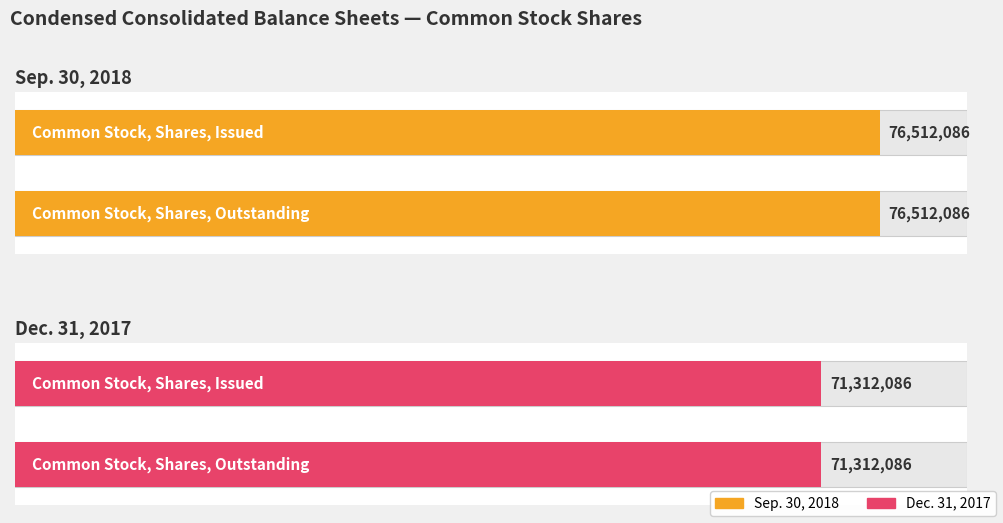

What is the spread (max minus min) of values at Common Stock, Shares, Issued?

5200000